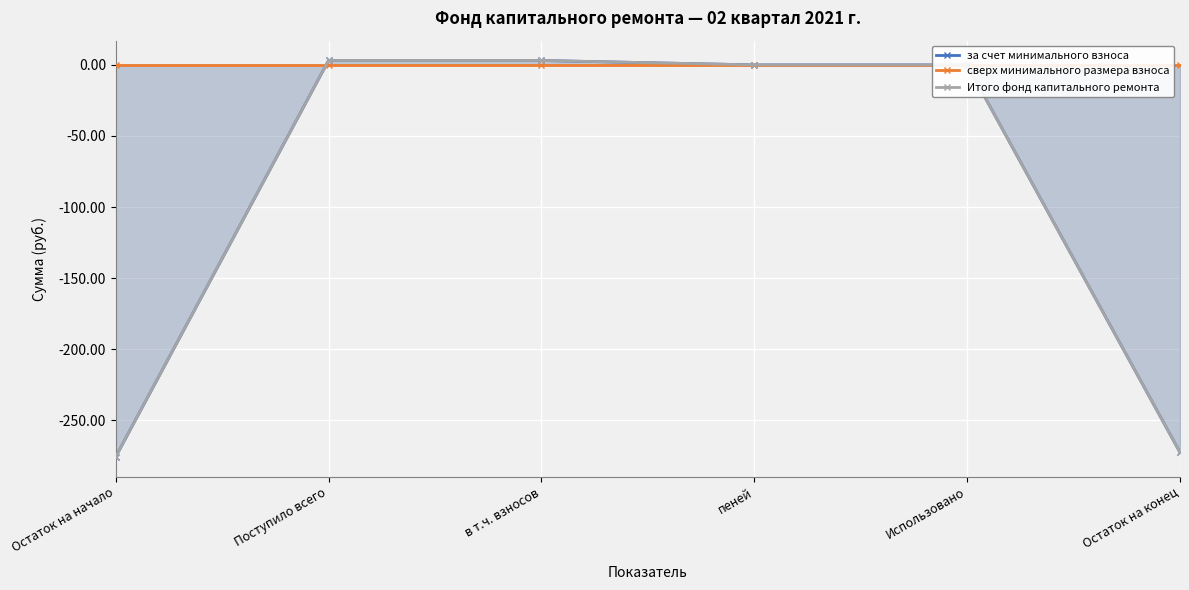

What position from the right is в т.ч. взносов?

4